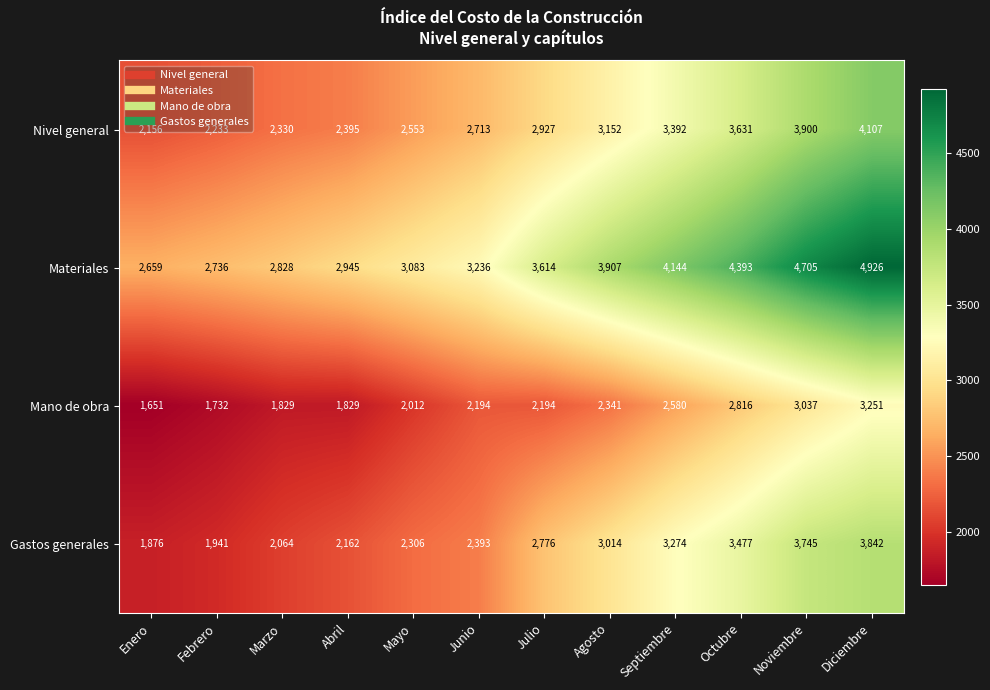

The value of Mano de obra at Febrero is 3011. True or false?

False